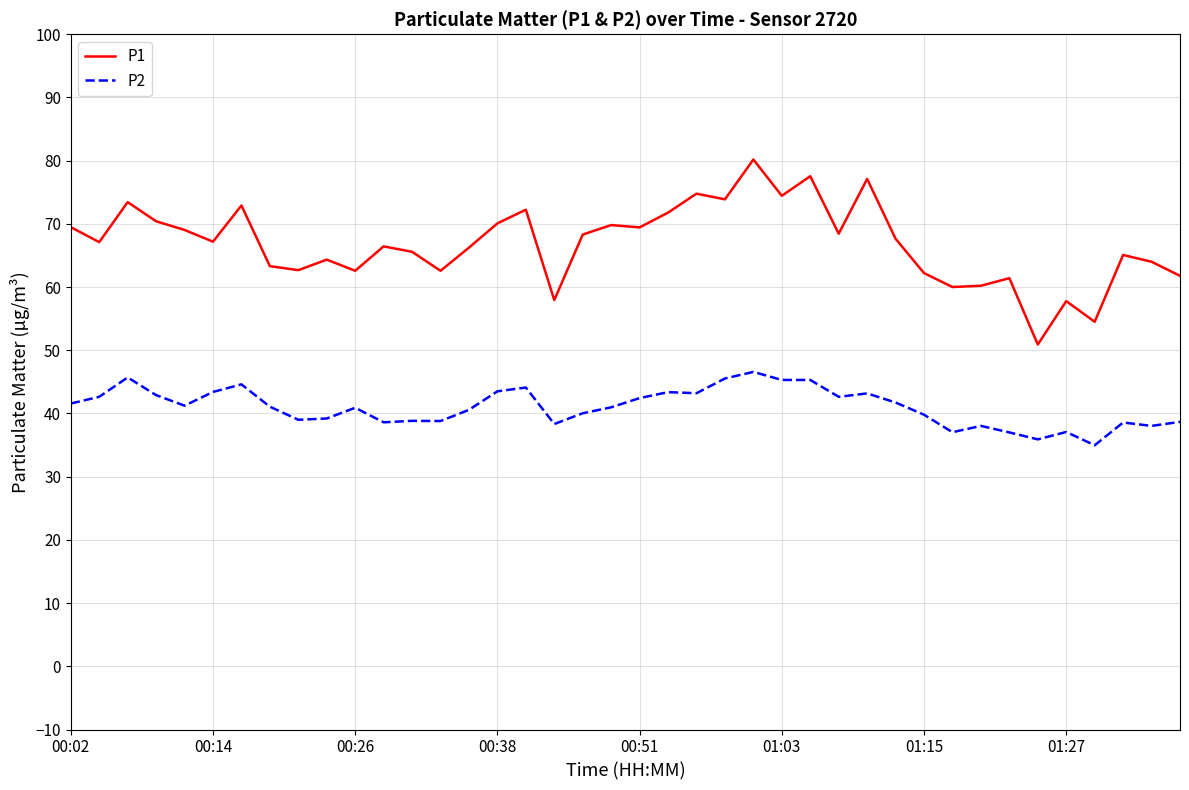

What is the difference between the maximum and minimum values in the P2 series?

11.6